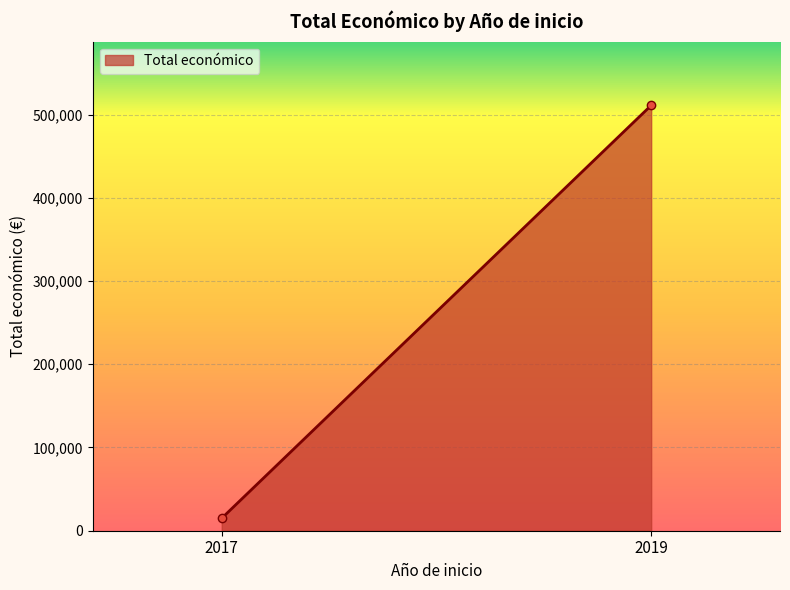

At which category does the chart reach its peak across all series?

2019